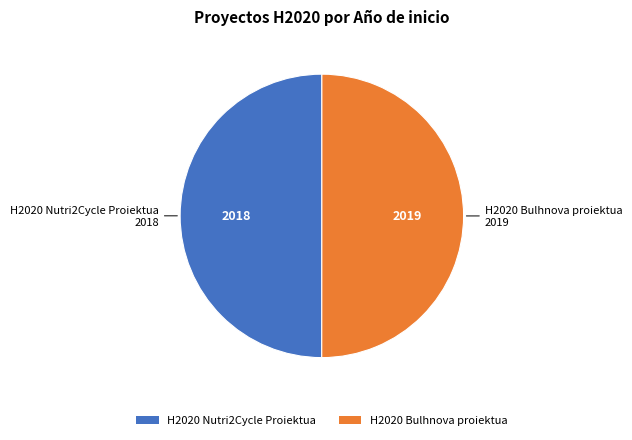

Do H2020 Bulhnova proiektua and H2020 Nutri2Cycle Proiektua together represent more than half of the pie?

Yes